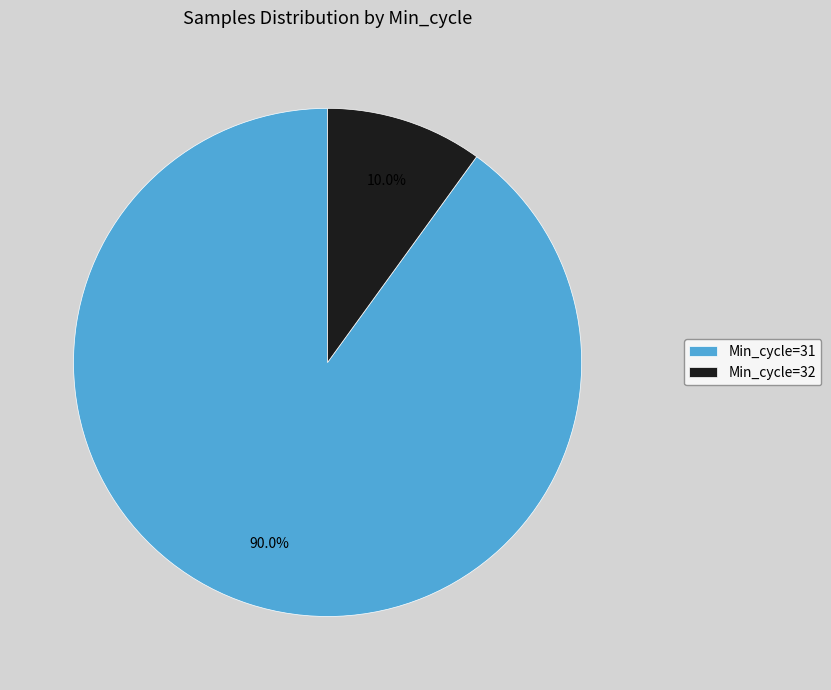

Count the number of slices in the pie.

2